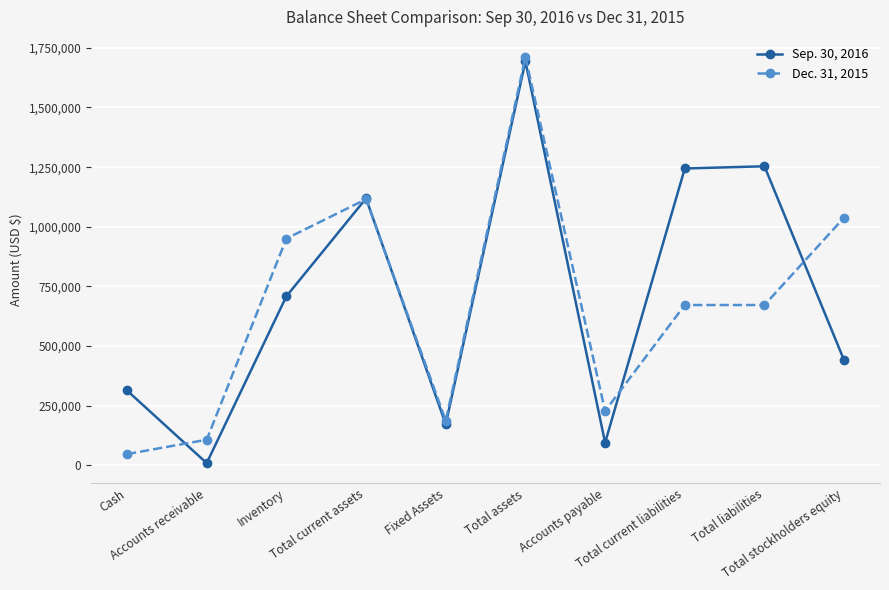

What are all the series names shown in the legend?

Sep. 30, 2016, Dec. 31, 2015